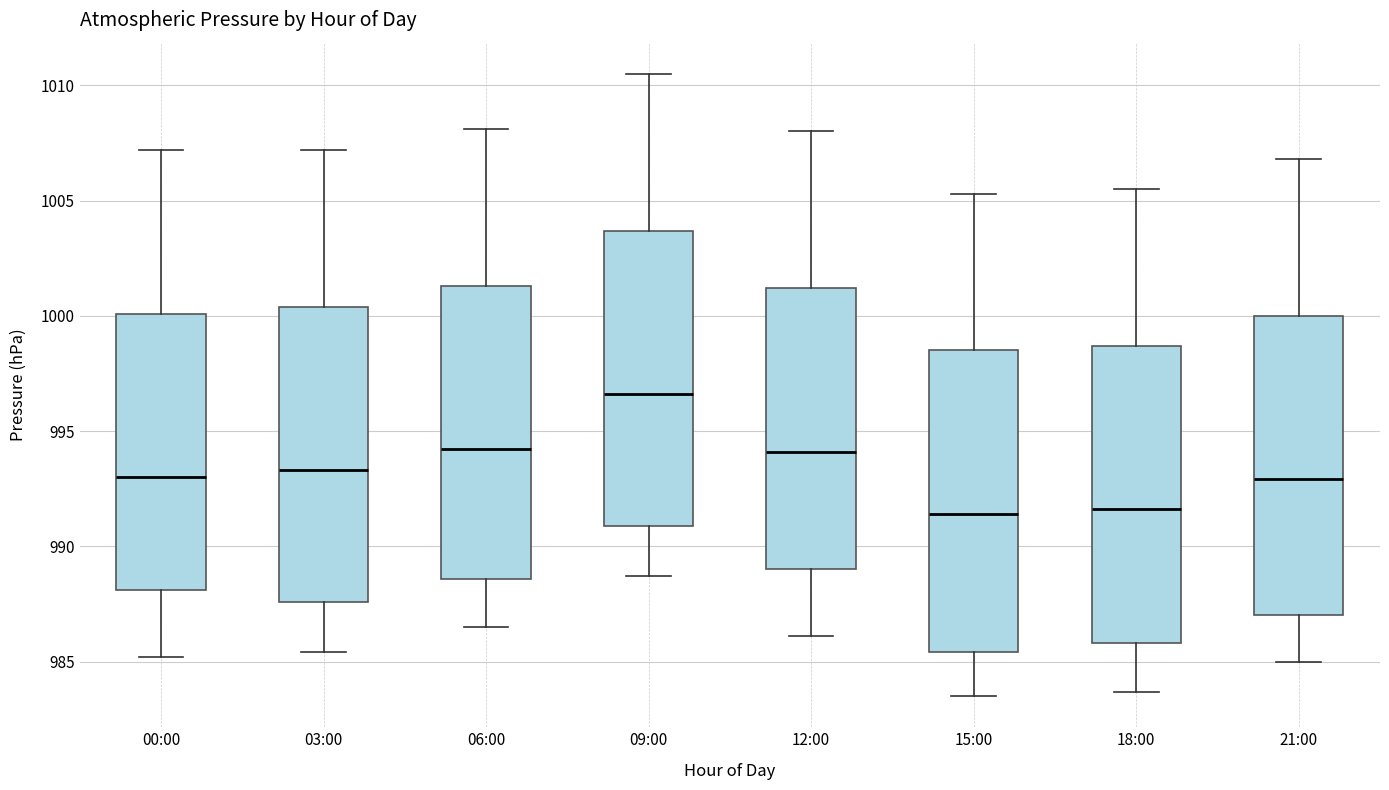

Reading left to right, read every box against the y-axis: the position of its median line, the range the box covers, and the ends of its whiskers. The values are not printed on the chart, so give them approximately, as read against the axis.

00:00: median 993.0, box 988.0 to 1000.0, whiskers 985.0 to 1007.0
03:00: median 993.5, box 987.5 to 1000.5, whiskers 985.5 to 1007.0
06:00: median 994.0, box 988.5 to 1001.5, whiskers 986.5 to 1008.0
09:00: median 996.5, box 991.0 to 1003.5, whiskers 988.5 to 1010.5
12:00: median 994.0, box 989.0 to 1001.0, whiskers 986.0 to 1008.0
15:00: median 991.5, box 985.5 to 998.5, whiskers 983.5 to 1005.5
18:00: median 991.5, box 986.0 to 998.5, whiskers 983.5 to 1005.5
21:00: median 993.0, box 987.0 to 1000.0, whiskers 985.0 to 1007.0